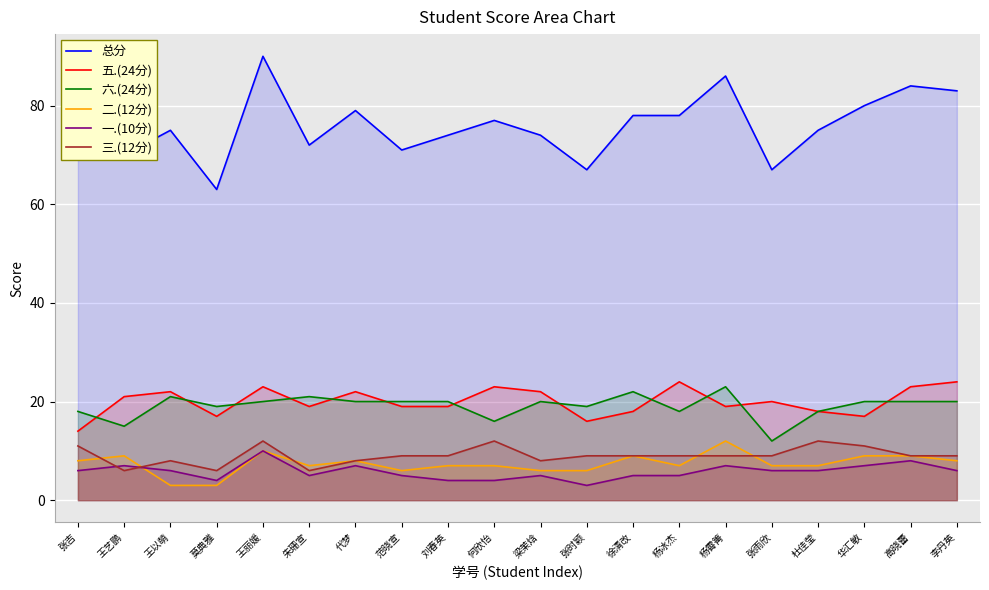

Reading right to left, extract all data points from this chart.

总分: 李丹英=83	高晓蕾=84	华汇敏=80	杜佳莹=75	张雨欣=67	杨霄箐=86	杨冰杰=78	徐清改=78	张时颖=67	梁茉焓=74	何欣怡=77	刘春英=74	范晓宣=71	代梦=79	朱珊宣=72	王丽媛=90	莫典雅=63	王以萌=75	王艺鹏=70	张吉=71
五.(24分): 李丹英=24	高晓蕾=23	华汇敏=17	杜佳莹=18	张雨欣=20	杨霄箐=19	杨冰杰=24	徐清改=18	张时颖=16	梁茉焓=22	何欣怡=23	刘春英=19	范晓宣=19	代梦=22	朱珊宣=19	王丽媛=23	莫典雅=17	王以萌=22	王艺鹏=21	张吉=14
六.(24分): 李丹英=20	高晓蕾=20	华汇敏=20	杜佳莹=18	张雨欣=12	杨霄箐=23	杨冰杰=18	徐清改=22	张时颖=19	梁茉焓=20	何欣怡=16	刘春英=20	范晓宣=20	代梦=20	朱珊宣=21	王丽媛=20	莫典雅=19	王以萌=21	王艺鹏=15	张吉=18
二.(12分): 李丹英=8	高晓蕾=9	华汇敏=9	杜佳莹=7	张雨欣=7	杨霄箐=12	杨冰杰=7	徐清改=9	张时颖=6	梁茉焓=6	何欣怡=7	刘春英=7	范晓宣=6	代梦=8	朱珊宣=7	王丽媛=10	莫典雅=3	王以萌=3	王艺鹏=9	张吉=8
一.(10分): 李丹英=6	高晓蕾=8	华汇敏=7	杜佳莹=6	张雨欣=6	杨霄箐=7	杨冰杰=5	徐清改=5	张时颖=3	梁茉焓=5	何欣怡=4	刘春英=4	范晓宣=5	代梦=7	朱珊宣=5	王丽媛=10	莫典雅=4	王以萌=6	王艺鹏=7	张吉=6
三.(12分): 李丹英=9	高晓蕾=9	华汇敏=11	杜佳莹=12	张雨欣=9	杨霄箐=9	杨冰杰=9	徐清改=9	张时颖=9	梁茉焓=8	何欣怡=12	刘春英=9	范晓宣=9	代梦=8	朱珊宣=6	王丽媛=12	莫典雅=6	王以萌=8	王艺鹏=6	张吉=11